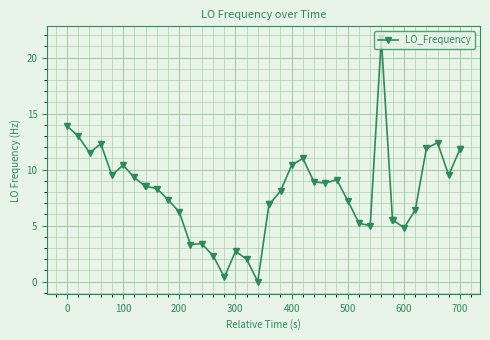

What is the value of the 27th point from the left?

9.1